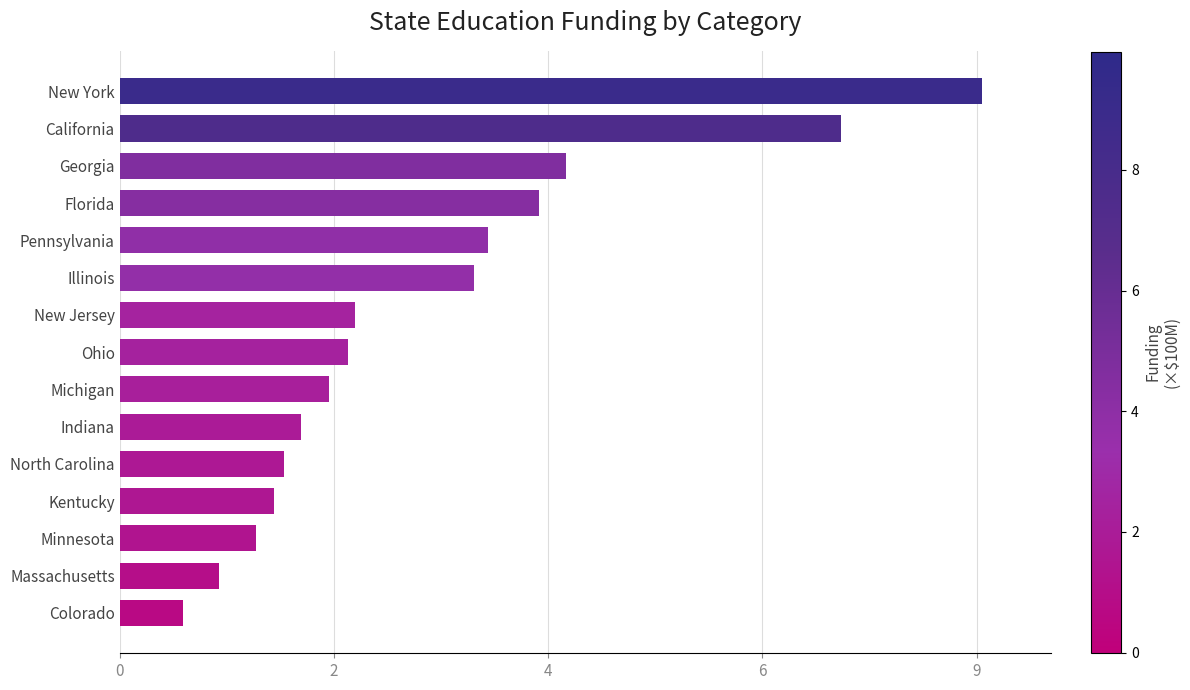

What is the maximum value shown in the chart?

9.1